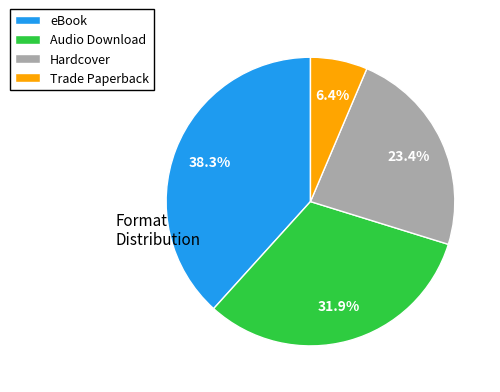

Is there any slice that represents more than half of the pie?

No